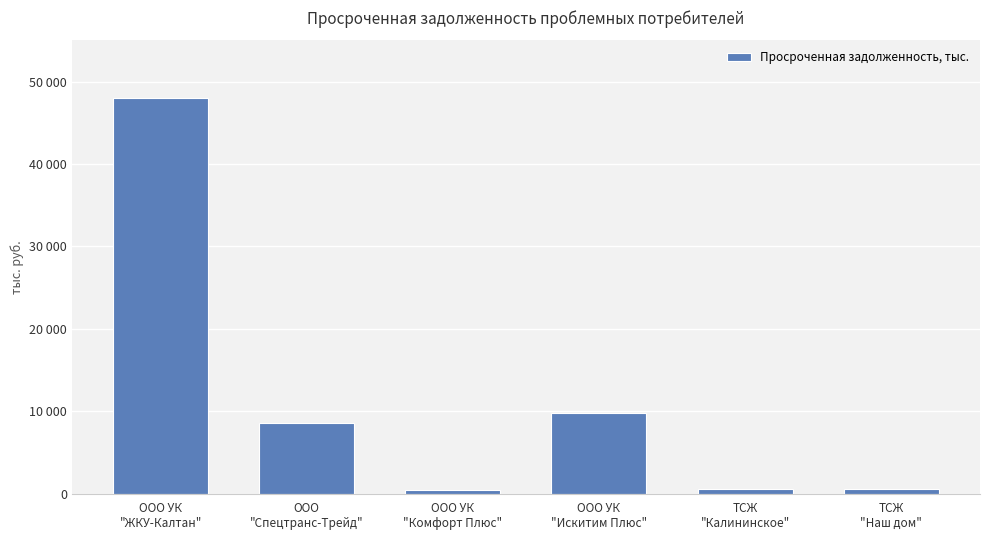

Are the bars grouped side by side (vs. stacked)?

No